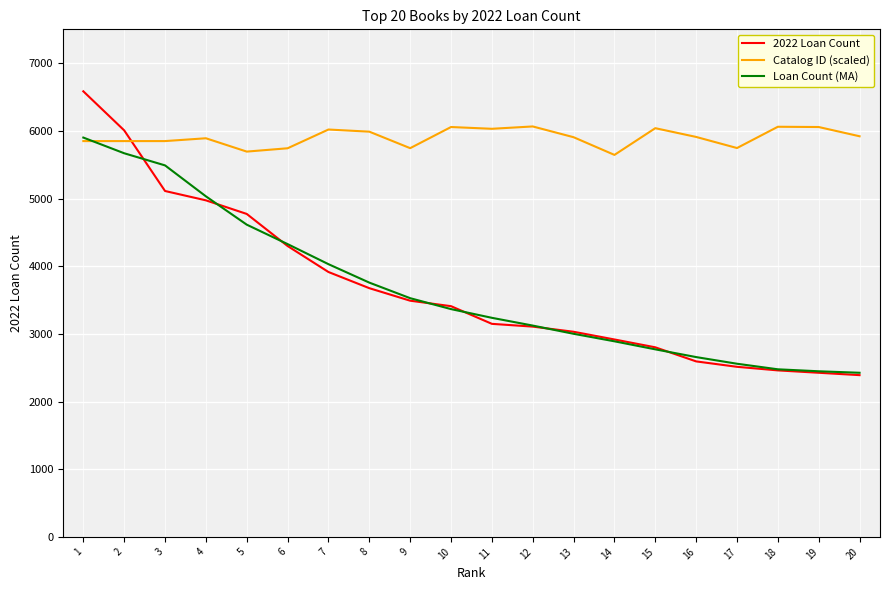

What is the minimum value for 2022 Loan Count?

2390.0